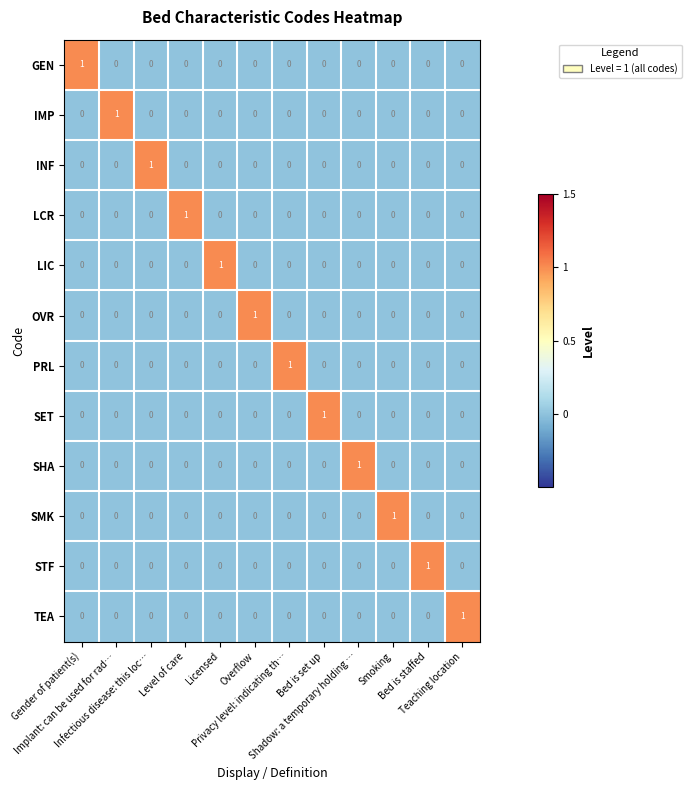

At how many categories does at least one series exceed 0?

12